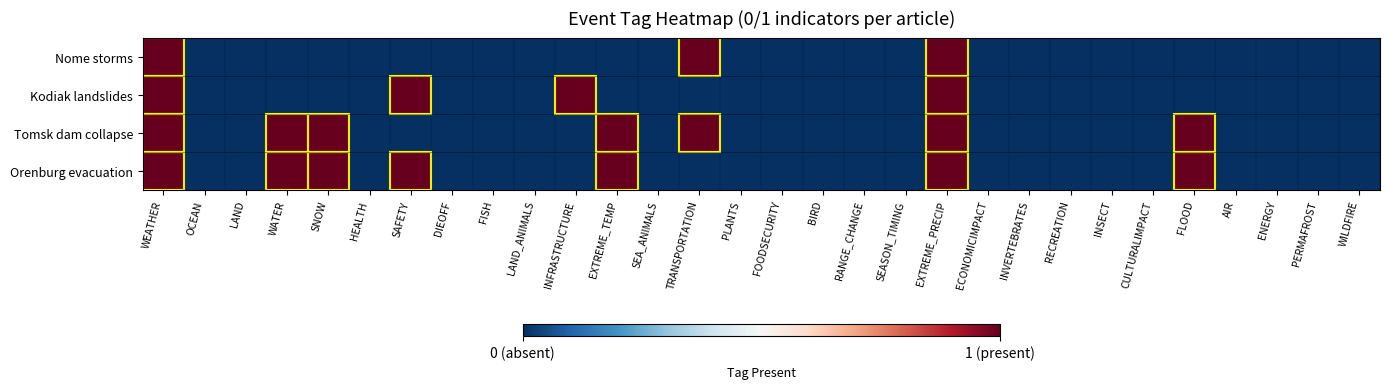

Reading left to right, list all the values displayed in this chart.

Nome storms: WEATHER=1	OCEAN=0	LAND=0	WATER=0	SNOW=0	HEALTH=0	SAFETY=0	DIEOFF=0	FISH=0	LAND_ANIMALS=0	INFRASTRUCTURE=0	EXTREME_TEMP=0	SEA_ANIMALS=0	TRANSPORTATION=1	PLANTS=0	FOODSECURITY=0	BIRD=0	RANGE_CHANGE=0	SEASON_TIMING=0	EXTREME_PRECIP=1	ECONOMICIMPACT=0	INVERTEBRATES=0	RECREATION=0	INSECT=0	CULTURALIMPACT=0	FLOOD=0	AIR=0	ENERGY=0	PERMAFROST=0	WILDFIRE=0
Kodiak landslides: WEATHER=1	OCEAN=0	LAND=0	WATER=0	SNOW=0	HEALTH=0	SAFETY=1	DIEOFF=0	FISH=0	LAND_ANIMALS=0	INFRASTRUCTURE=1	EXTREME_TEMP=0	SEA_ANIMALS=0	TRANSPORTATION=0	PLANTS=0	FOODSECURITY=0	BIRD=0	RANGE_CHANGE=0	SEASON_TIMING=0	EXTREME_PRECIP=1	ECONOMICIMPACT=0	INVERTEBRATES=0	RECREATION=0	INSECT=0	CULTURALIMPACT=0	FLOOD=0	AIR=0	ENERGY=0	PERMAFROST=0	WILDFIRE=0
Tomsk dam collapse: WEATHER=1	OCEAN=0	LAND=0	WATER=1	SNOW=1	HEALTH=0	SAFETY=0	DIEOFF=0	FISH=0	LAND_ANIMALS=0	INFRASTRUCTURE=0	EXTREME_TEMP=1	SEA_ANIMALS=0	TRANSPORTATION=1	PLANTS=0	FOODSECURITY=0	BIRD=0	RANGE_CHANGE=0	SEASON_TIMING=0	EXTREME_PRECIP=1	ECONOMICIMPACT=0	INVERTEBRATES=0	RECREATION=0	INSECT=0	CULTURALIMPACT=0	FLOOD=1	AIR=0	ENERGY=0	PERMAFROST=0	WILDFIRE=0
Orenburg evacuation: WEATHER=1	OCEAN=0	LAND=0	WATER=1	SNOW=1	HEALTH=0	SAFETY=1	DIEOFF=0	FISH=0	LAND_ANIMALS=0	INFRASTRUCTURE=0	EXTREME_TEMP=1	SEA_ANIMALS=0	TRANSPORTATION=0	PLANTS=0	FOODSECURITY=0	BIRD=0	RANGE_CHANGE=0	SEASON_TIMING=0	EXTREME_PRECIP=1	ECONOMICIMPACT=0	INVERTEBRATES=0	RECREATION=0	INSECT=0	CULTURALIMPACT=0	FLOOD=1	AIR=0	ENERGY=0	PERMAFROST=0	WILDFIRE=0